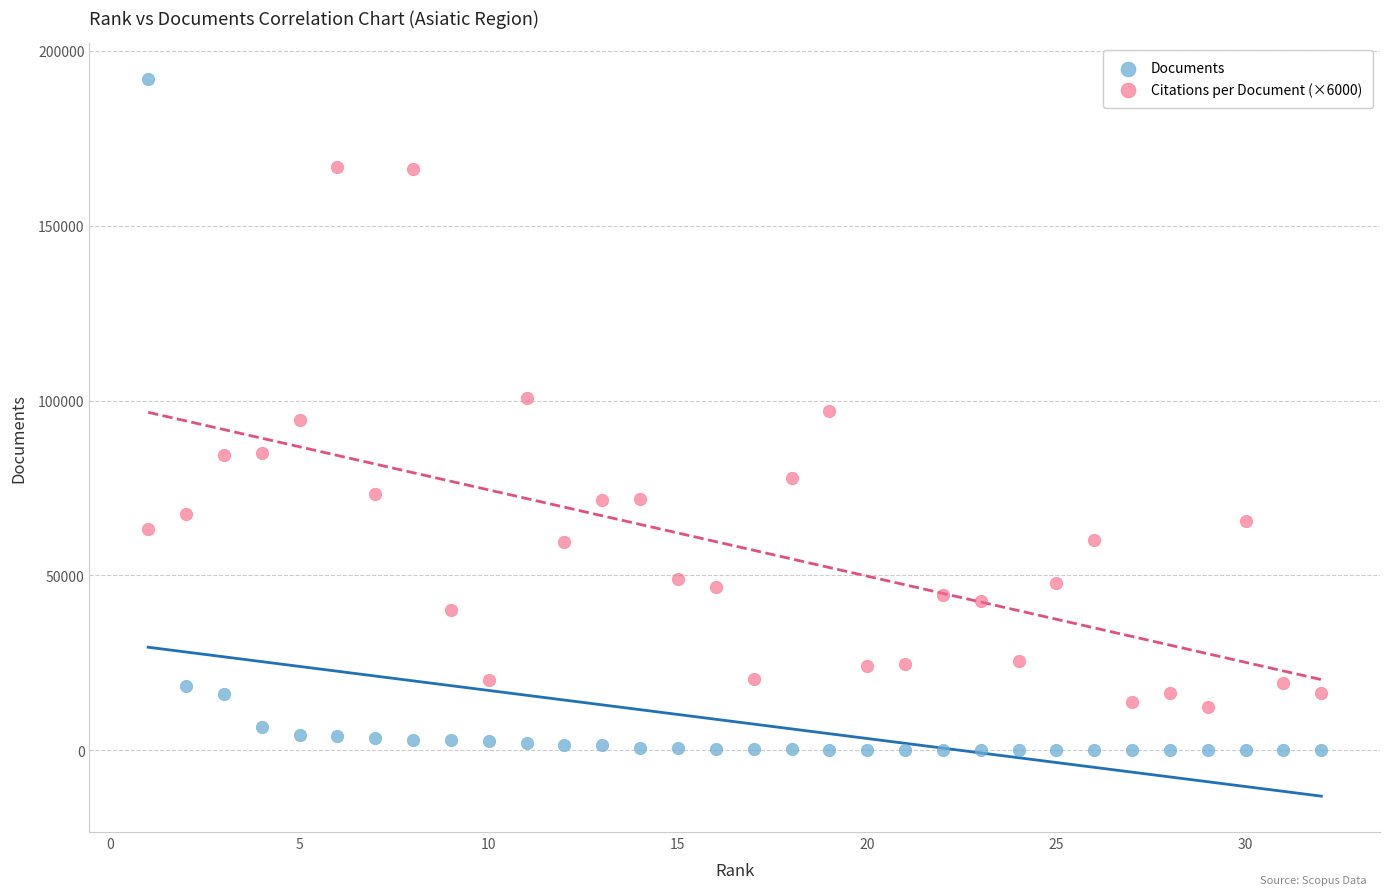

Across all data points, what is the range of X values (max minus min)?

31.0